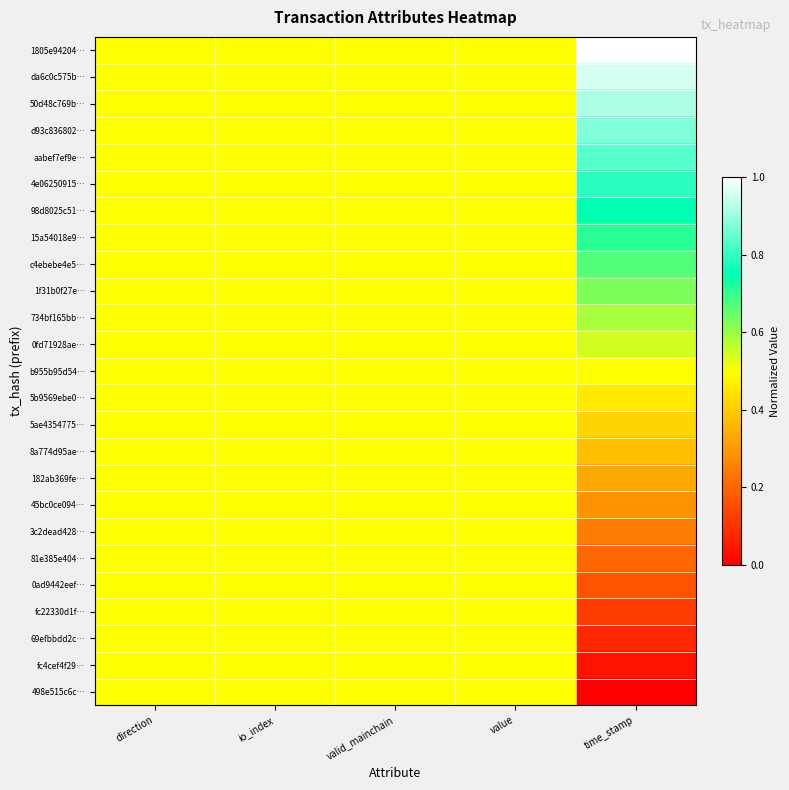

Reading left to right, what are all the values shown in this chart?

1805e94204…: direction=0.5	io_index=0.5	valid_mainchain=0.5	value=0.5	time_stamp=1.0
da6c0c575b…: direction=0.5	io_index=0.5	valid_mainchain=0.5	value=0.5	time_stamp=1.0
50d48c769b…: direction=0.5	io_index=0.5	valid_mainchain=0.5	value=0.5	time_stamp=0.9
d93c836802…: direction=0.5	io_index=0.5	valid_mainchain=0.5	value=0.5	time_stamp=0.9
aabef7ef9e…: direction=0.5	io_index=0.5	valid_mainchain=0.5	value=0.5	time_stamp=0.8
4e06250915…: direction=0.5	io_index=0.5	valid_mainchain=0.5	value=0.5	time_stamp=0.8
98d8025c51…: direction=0.5	io_index=0.5	valid_mainchain=0.5	value=0.5	time_stamp=0.8
15a54018e9…: direction=0.5	io_index=0.5	valid_mainchain=0.5	value=0.5	time_stamp=0.7
c4ebebe4e5…: direction=0.5	io_index=0.5	valid_mainchain=0.5	value=0.5	time_stamp=0.7
1f31b0f27e…: direction=0.5	io_index=0.5	valid_mainchain=0.5	value=0.5	time_stamp=0.6
734bf165bb…: direction=0.5	io_index=0.5	valid_mainchain=0.5	value=0.5	time_stamp=0.6
0fd71928ae…: direction=0.5	io_index=0.5	valid_mainchain=0.5	value=0.5	time_stamp=0.5
b955b95d54…: direction=0.5	io_index=0.5	valid_mainchain=0.5	value=0.5	time_stamp=0.5
5b9569ebe0…: direction=0.5	io_index=0.5	valid_mainchain=0.5	value=0.5	time_stamp=0.5
5ae4354775…: direction=0.5	io_index=0.5	valid_mainchain=0.5	value=0.5	time_stamp=0.4
8a774d95ae…: direction=0.5	io_index=0.5	valid_mainchain=0.5	value=0.5	time_stamp=0.4
182ab369fe…: direction=0.5	io_index=0.5	valid_mainchain=0.5	value=0.5	time_stamp=0.3
45bc0ce094…: direction=0.5	io_index=0.5	valid_mainchain=0.5	value=0.5	time_stamp=0.3
3c2dead428…: direction=0.5	io_index=0.5	valid_mainchain=0.5	value=0.5	time_stamp=0.2
81e385e404…: direction=0.5	io_index=0.5	valid_mainchain=0.5	value=0.5	time_stamp=0.2
0ad9442eef…: direction=0.5	io_index=0.5	valid_mainchain=0.5	value=0.5	time_stamp=0.2
fc22330d1f…: direction=0.5	io_index=0.5	valid_mainchain=0.5	value=0.5	time_stamp=0.1
69efbbdd2c…: direction=0.5	io_index=0.5	valid_mainchain=0.5	value=0.5	time_stamp=0.1
fc4cef4f29…: direction=0.5	io_index=0.5	valid_mainchain=0.5	value=0.5	time_stamp=0.0
498e515c6c…: direction=0.5	io_index=0.5	valid_mainchain=0.5	value=0.5	time_stamp=0.0